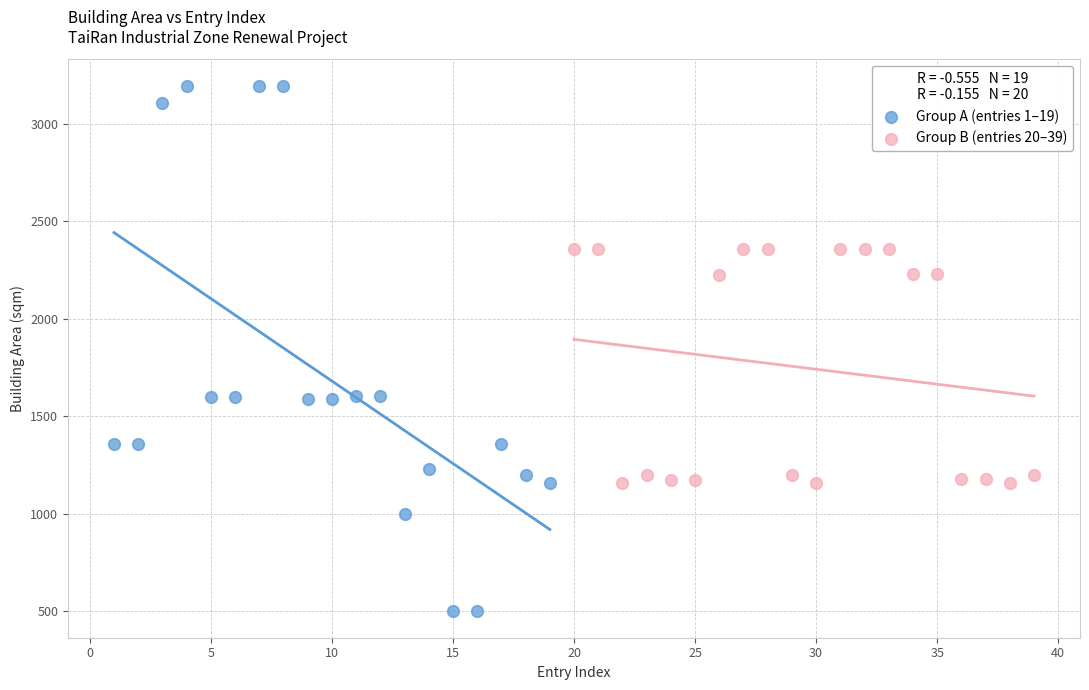

Which series has the widest spread of Y values?

Group A (entries 1–19)